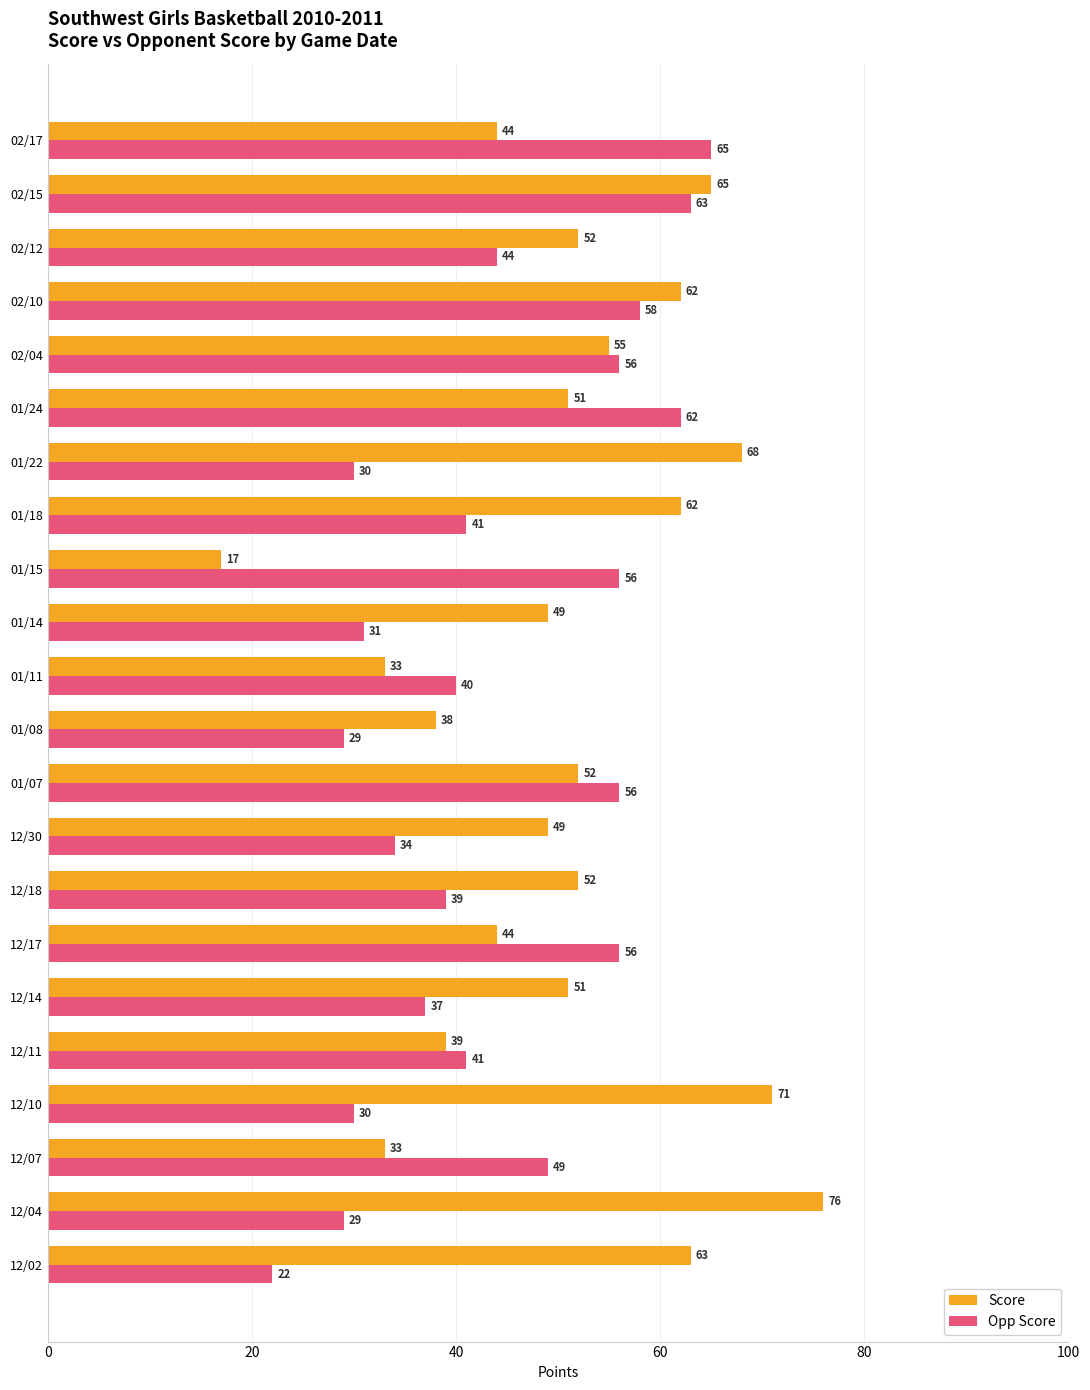

How many categories are shown in the chart?

22